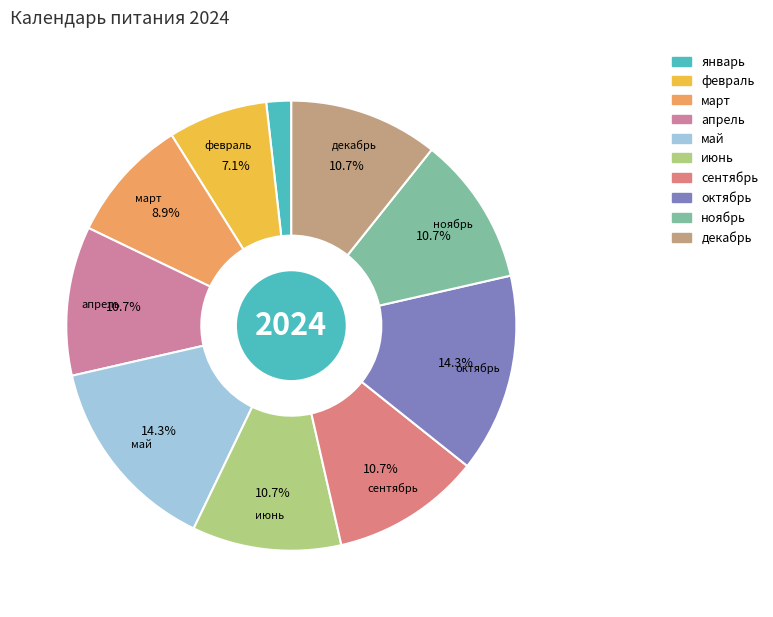

To the nearest percent, what percentage of the pie is май?

14%